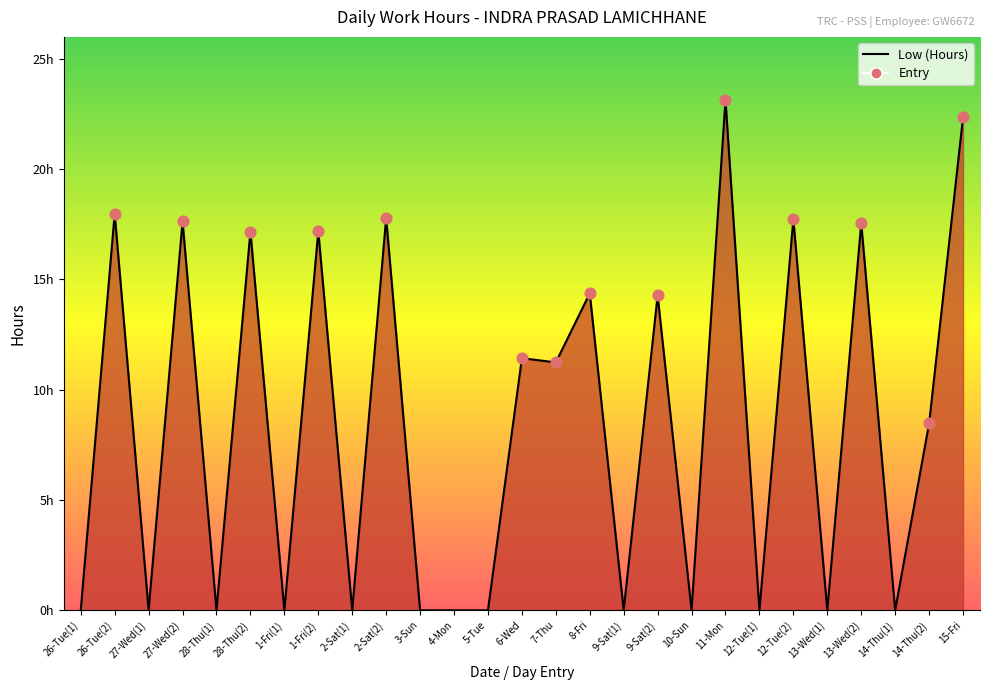

What is the change in value from 9-Sat(2) to 11-Mon?

+8.9